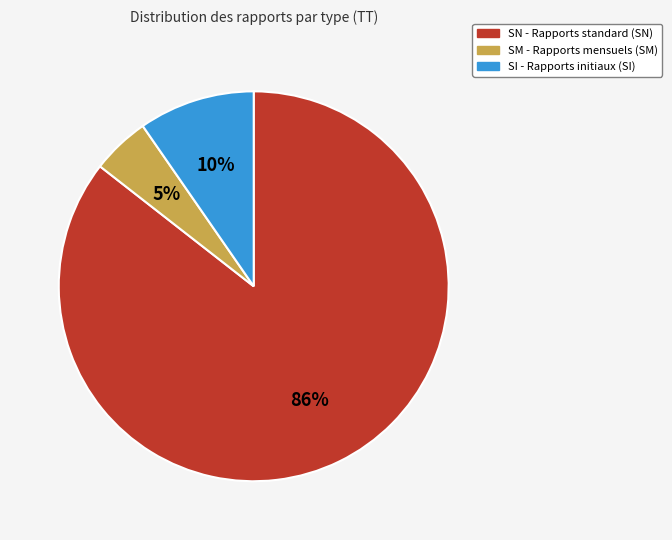

Does any single category account for the majority?

Yes